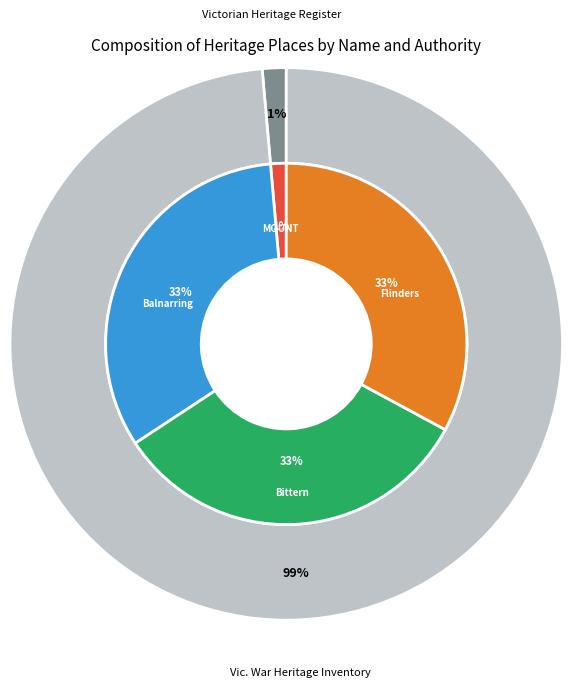

Rank the categories by value from highest to lowest.

Flinders Military and Public Reserve, Bittern Military and Public Purposes Reserve, Balnarring Military Reserve, MOUNT MARTHA HOUSE